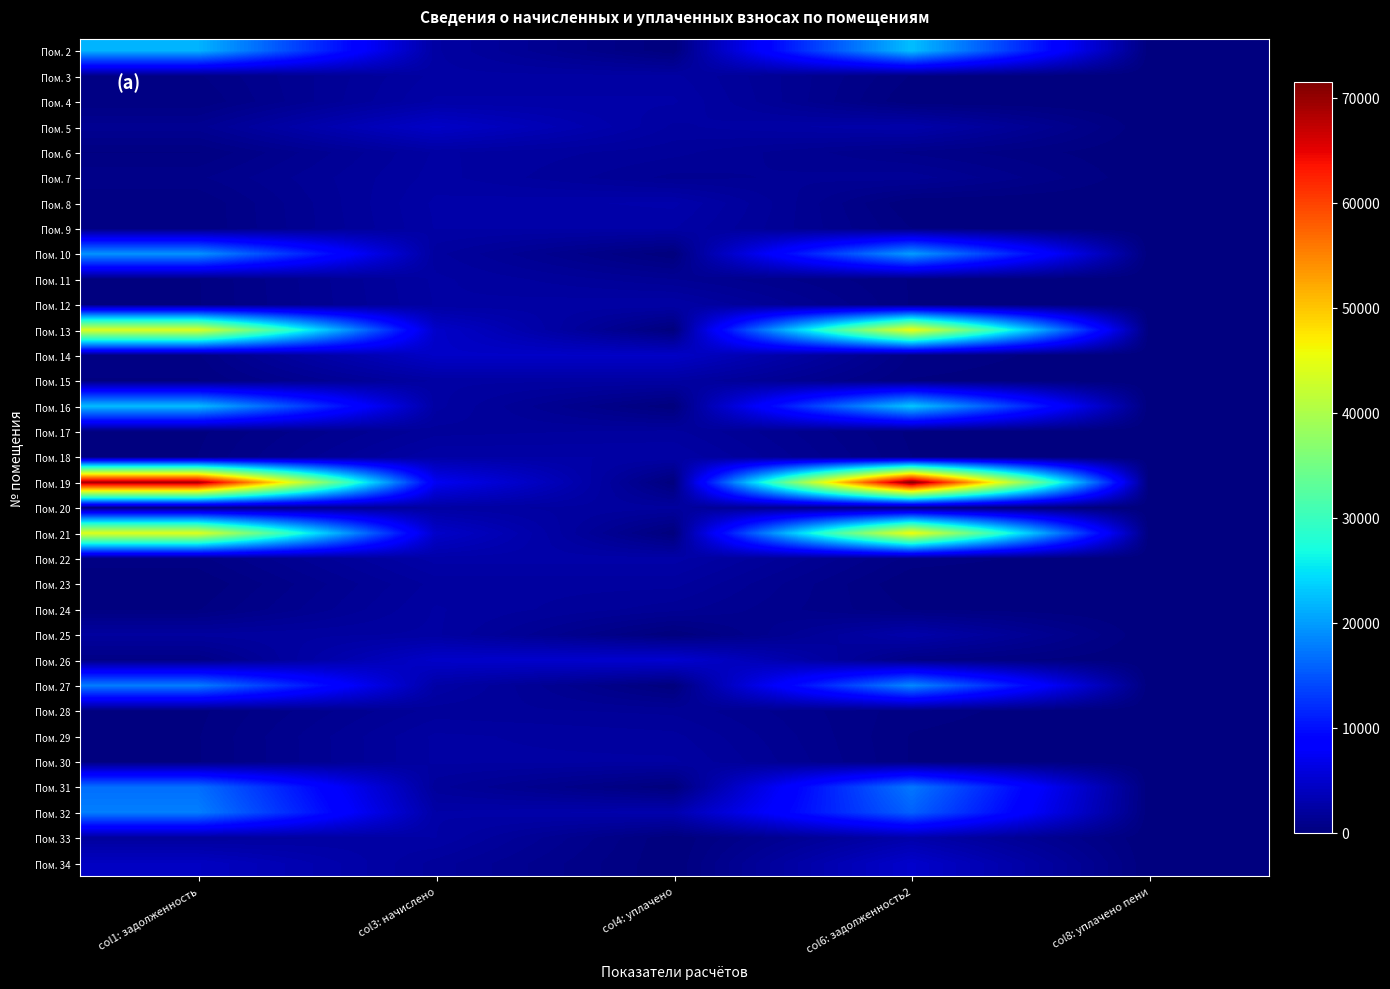

Reading left to right, what are all the values shown in this chart?

Пом. 2: col1: задолженность=21631.5	col3: начислено=2286.0	col4: уплачено=0.0	col6: задолженность2=22393.5	col8: уплачено пени=0.0
Пом. 3: col1: задолженность=516.8	col3: начислено=2325.6	col4: уплачено=2325.6	col6: задолженность2=258.4	col8: уплачено пени=2.1
Пом. 4: col1: задолженность=284.8	col3: начислено=2562.8	col4: уплачено=2562.8	col6: задолженность2=0.0	col8: уплачено пени=0.0
Пом. 5: col1: задолженность=1271.0	col3: начислено=4578.7	col4: уплачено=2169.0	col6: задолженность2=2797.2	col8: уплачено пени=0.0
Пом. 6: col1: задолженность=254.0	col3: начислено=2286.0	col4: уплачено=1778.0	col6: задолженность2=762.0	col8: уплачено пени=0.0
Пом. 7: col1: задолженность=784.0	col3: начислено=2351.9	col4: уплачено=1306.6	col6: задолженность2=1567.9	col8: уплачено пени=8.3
Пом. 8: col1: задолженность=287.7	col3: начислено=2589.1	col4: уплачено=2876.8	col6: задолженность2=0.0	col8: уплачено пени=0.0
Пом. 9: col1: задолженность=281.1	col3: начислено=2529.8	col4: уплачено=2529.8	col6: задолженность2=281.1	col8: уплачено пени=0.0
Пом. 10: col1: задолженность=19387.5	col3: начислено=2048.8	col4: уплачено=0.0	col6: задолженность2=20070.5	col8: уплачено пени=0.0
Пом. 11: col1: задолженность=256.2	col3: начислено=2305.8	col4: уплачено=1404.1	col6: задолженность2=256.2	col8: уплачено пени=0.0
Пом. 12: col1: задолженность=251.1	col3: начислено=2259.7	col4: уплачено=2510.8	col6: задолженность2=251.1	col8: уплачено пени=1.5
Пом. 13: col1: задолженность=44136.9	col3: начислено=4664.3	col4: уплачено=0.0	col6: задолженность2=45691.7	col8: уплачено пени=0.0
Пом. 14: col1: задолженность=505.1	col3: начислено=4545.7	col4: уплачено=4545.7	col6: задолженность2=505.1	col8: уплачено пени=0.0
Пом. 15: col1: задолженность=254.7	col3: начислено=2292.7	col4: уплачено=2292.7	col6: задолженность2=254.7	col8: уплачено пени=0.0
Пом. 16: col1: задолженность=22192.8	col3: начислено=2345.3	col4: уплачено=0.0	col6: задолженность2=22974.6	col8: уплачено пени=0.0
Пом. 17: col1: задолженность=204.2	col3: начислено=1838.1	col4: уплачено=2042.3	col6: задолженность2=204.2	col8: уплачено пени=4.4
Пом. 18: col1: задолженность=279.6	col3: начислено=2516.6	col4: уплачено=2516.6	col6: задолженность2=279.6	col8: уплачено пени=0.0
Пом. 19: col1: задолженность=69072.8	col3: начислено=7299.5	col4: уплачено=0.0	col6: задолженность2=71506.0	col8: уплачено пени=0.0
Пом. 20: col1: задолженность=257.7	col3: начислено=2318.9	col4: уплачено=2061.3	col6: задолженность2=257.7	col8: уплачено пени=0.0
Пом. 21: col1: задолженность=44448.6	col3: начислено=4697.3	col4: уплачено=0.0	col6: задолженность2=46014.3	col8: уплачено пени=0.0
Пом. 22: col1: задолженность=456.0	col3: начислено=2648.3	col4: уплачено=2648.3	col6: задолженность2=451.5	col8: уплачено пени=4.5
Пом. 23: col1: задолженность=0.0	col3: начислено=2062.1	col4: уплачено=2062.1	col6: задолженность2=0.0	col8: уплачено пени=0.0
Пом. 24: col1: задолженность=252.5	col3: начислено=2272.9	col4: уплачено=1515.2	col6: задолженность2=252.5	col8: уплачено пени=0.0
Пом. 25: col1: задолженность=2053.9	col3: начислено=2292.7	col4: уплачено=0.0	col6: задолженность2=2818.1	col8: уплачено пени=0.0
Пом. 26: col1: задолженность=518.3	col3: начислено=4664.3	col4: уплачено=5182.6	col6: задолженность2=518.3	col8: уплачено пени=16.2
Пом. 27: col1: задолженность=17797.6	col3: начислено=2516.6	col4: уплачено=0.0	col6: задолженность2=18636.4	col8: уплачено пени=0.0
Пом. 28: col1: задолженность=199.8	col3: начислено=1798.6	col4: уплачено=1598.7	col6: задолженность2=399.7	col8: уплачено пени=0.0
Пом. 29: col1: задолженность=255.5	col3: начислено=2299.2	col4: уплачено=2043.8	col6: задолженность2=255.5	col8: уплачено пени=0.0
Пом. 30: col1: задолженность=254.7	col3: начислено=2292.7	col4: уплачено=2292.7	col6: задолженность2=254.7	col8: уплачено пени=0.0
Пом. 31: col1: задолженность=16769.6	col3: начислено=1772.2	col4: уплачено=0.0	col6: задолженность2=17360.3	col8: уплачено пени=0.0
Пом. 32: col1: задолженность=17937.6	col3: начислено=2536.4	col4: уплачено=3000.0	col6: задолженность2=15783.1	col8: уплачено пени=0.0
Пом. 33: col1: задолженность=1964.8	col3: начислено=2523.2	col4: уплачено=0.0	col6: задолженность2=2805.9	col8: уплачено пени=0.0
Пом. 34: col1: задолженность=4223.4	col3: начислено=1831.5	col4: уплачено=0.0	col6: задолженность2=4833.9	col8: уплачено пени=0.0